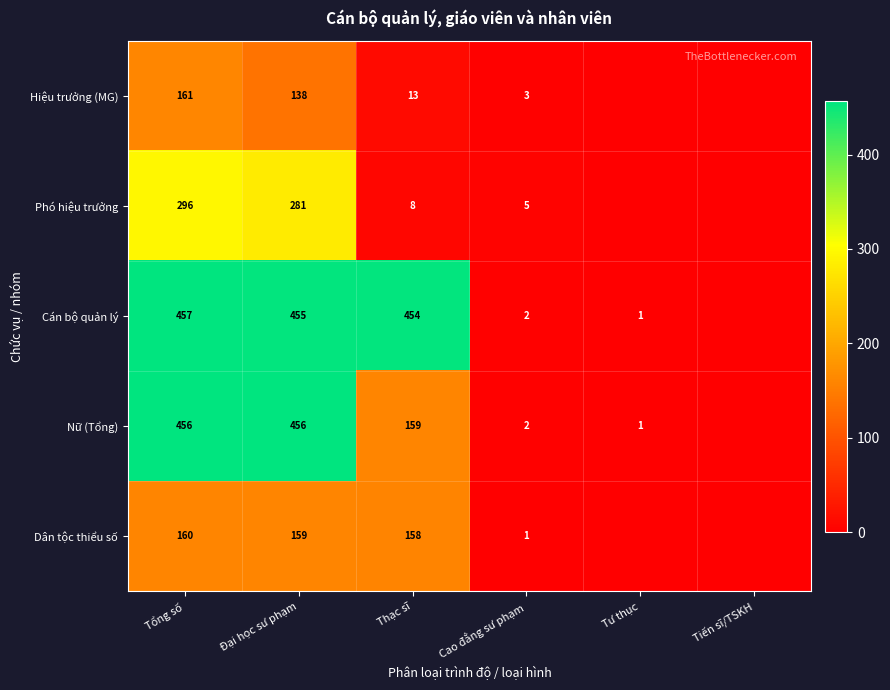

What is the total value across all series at Đại học sư phạm?

1489